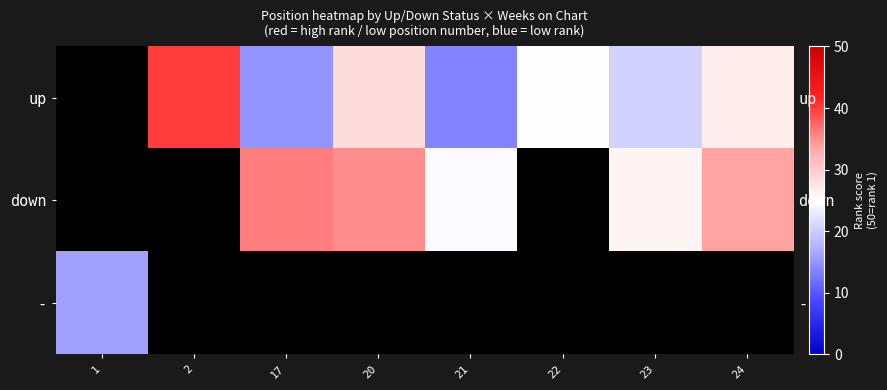

How many distinct data groups are displayed?

3